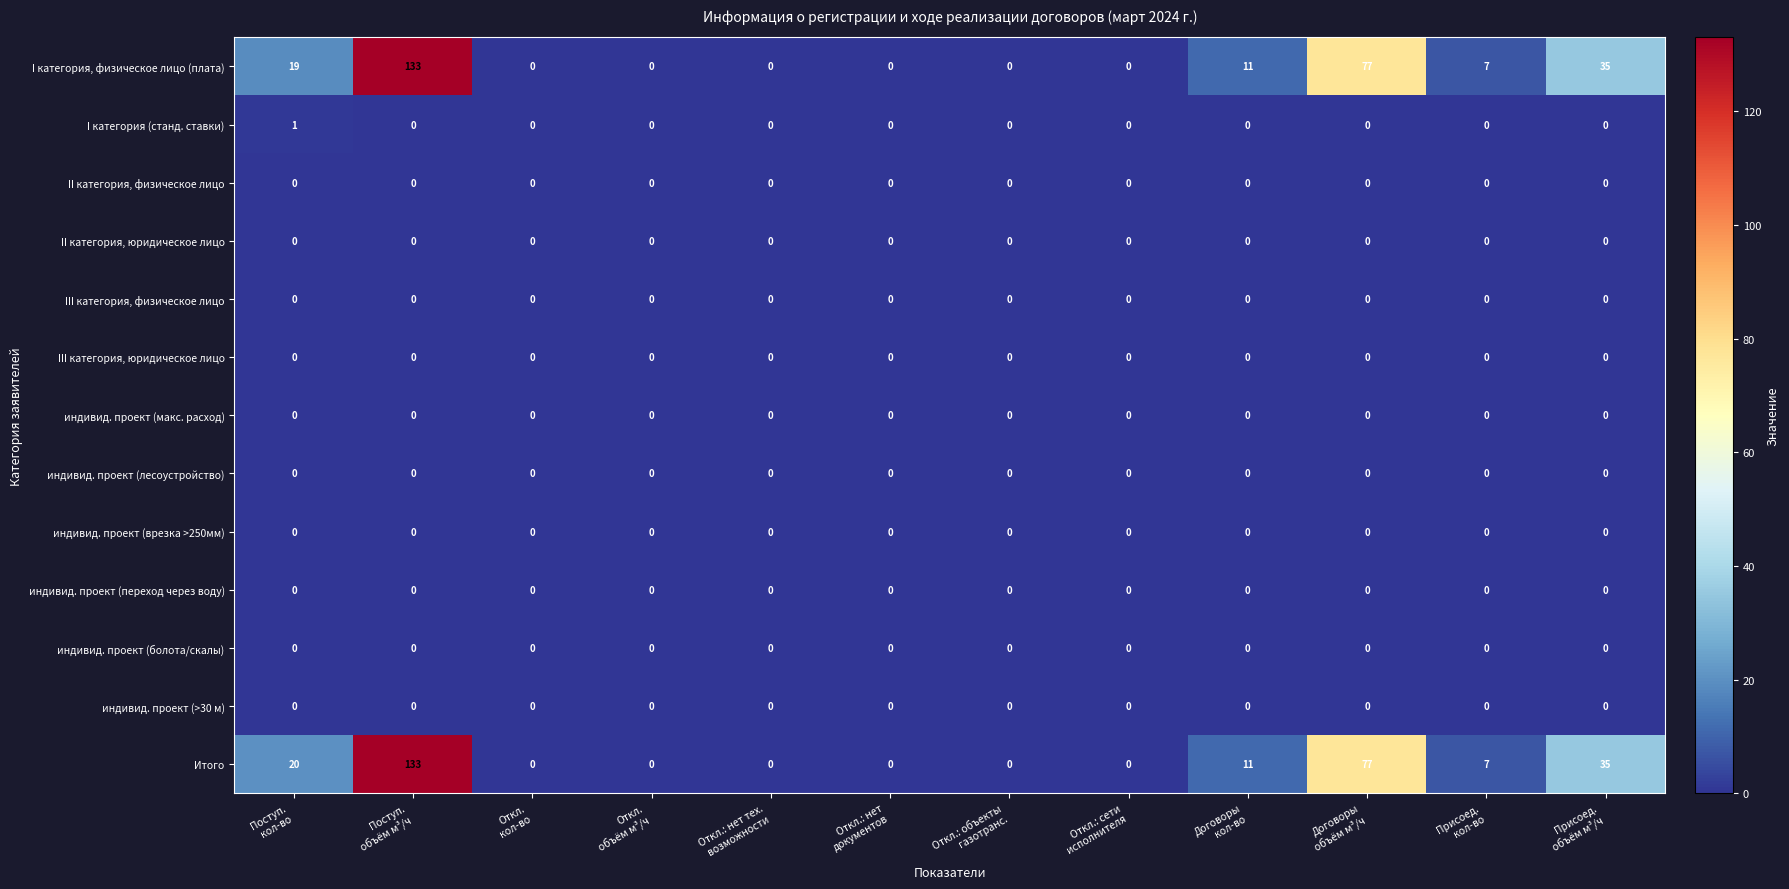

How many series are shown in this chart?

13